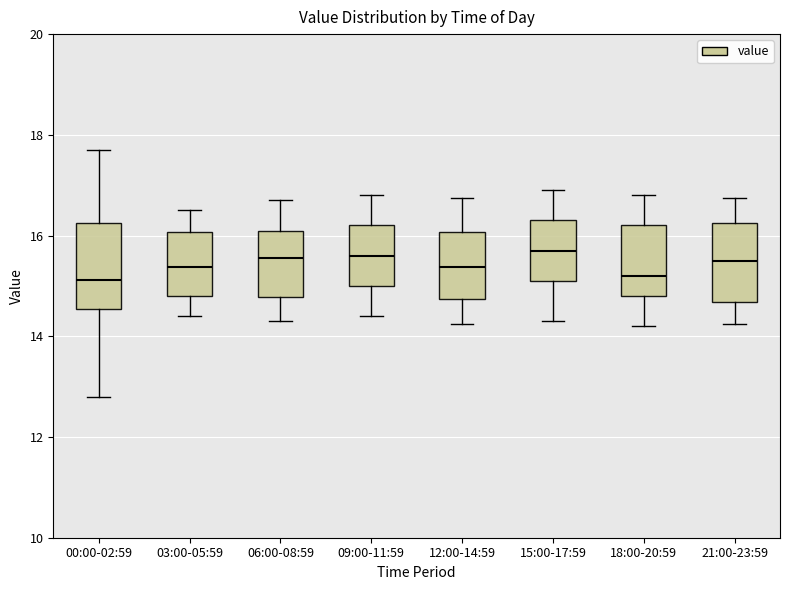

Where does the upper whisker of the box for 09:00-11:59 end on the y-axis? The values are not printed on the chart, so give them approximately, as read against the axis.

16.8